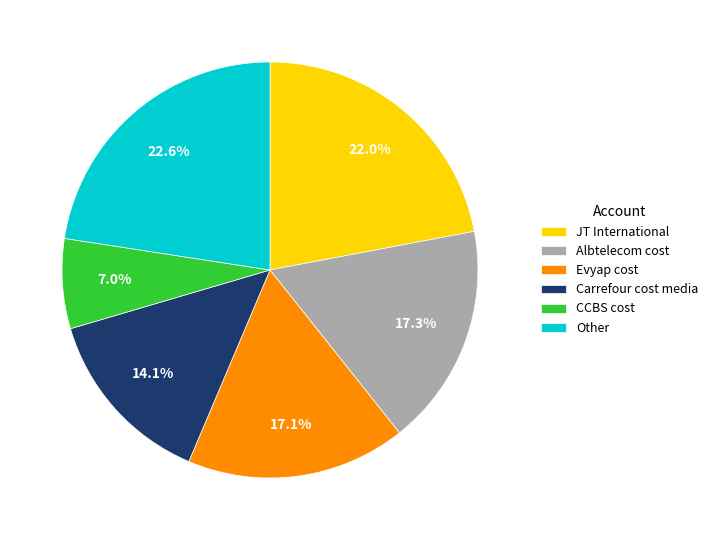

What percentage do CCBS cost and Evyap cost together represent?

24.1%